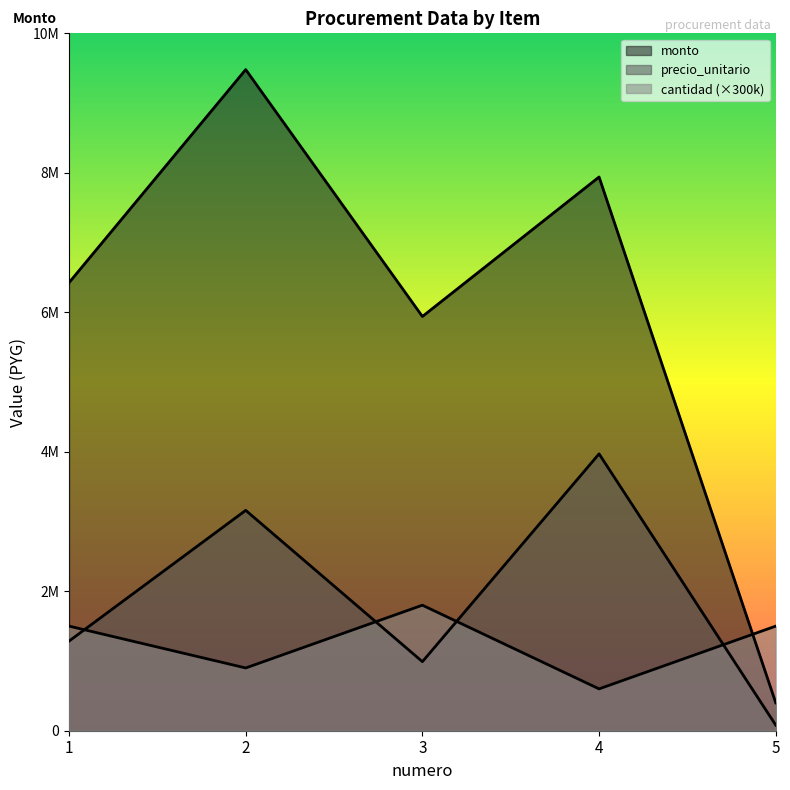

At 1, list the series in order from smallest to largest.

precio_unitario, cantidad, monto